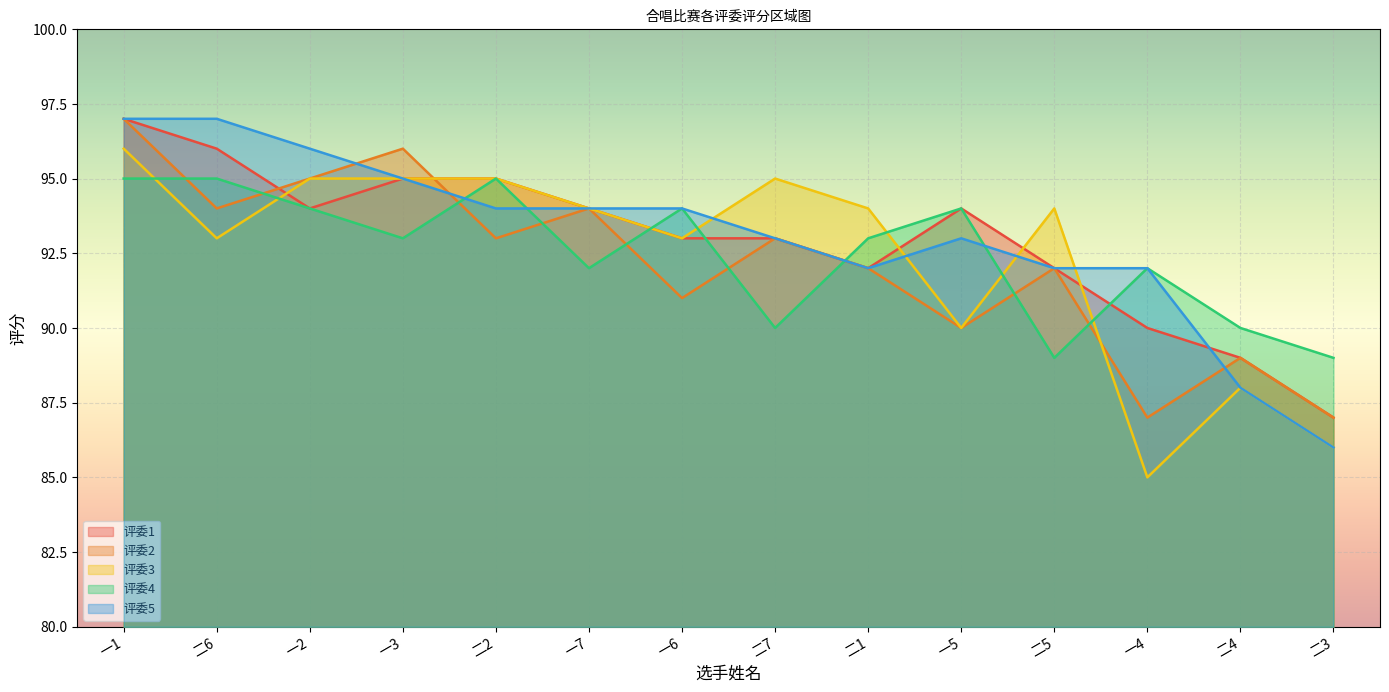

Reading left to right, list all the values displayed in this chart.

评委1: 97	96	94	95	95	94	93	93	92	94	92	90	89	87
评委2: 97	94	95	96	93	94	91	93	92	90	92	87	89	87
评委3: 96	93	95	95	95	94	93	95	94	90	94	85	88	86
评委4: 95	95	94	93	95	92	94	90	93	94	89	92	90	89
评委5: 97	97	96	95	94	94	94	93	92	93	92	92	88	86